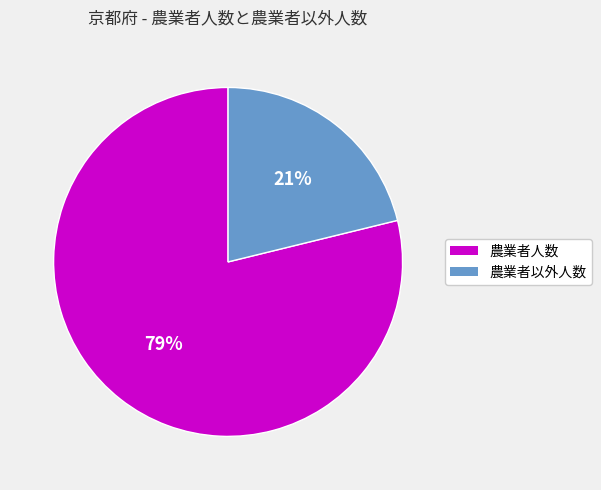

Is it true that 農業者人数 is 79% of the pie?

True